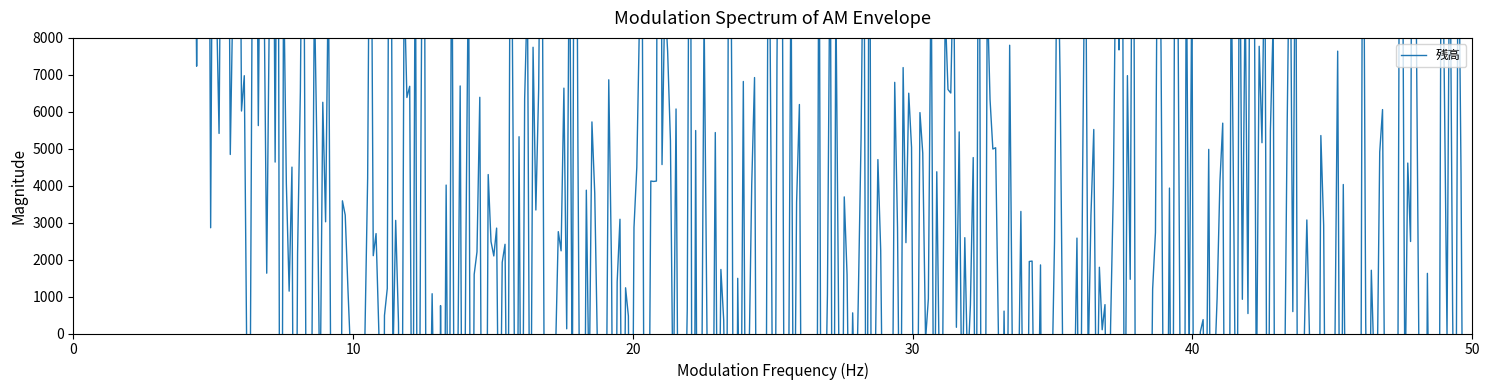

Which series has the widest spread of values?

残高